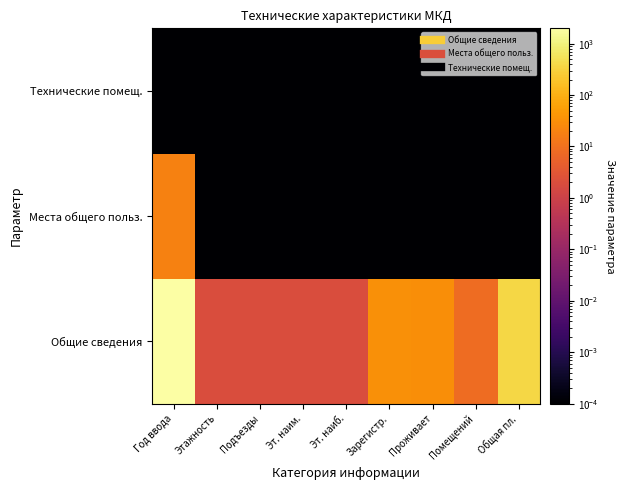

What is the total value across all series at Год ввода?

2001.2